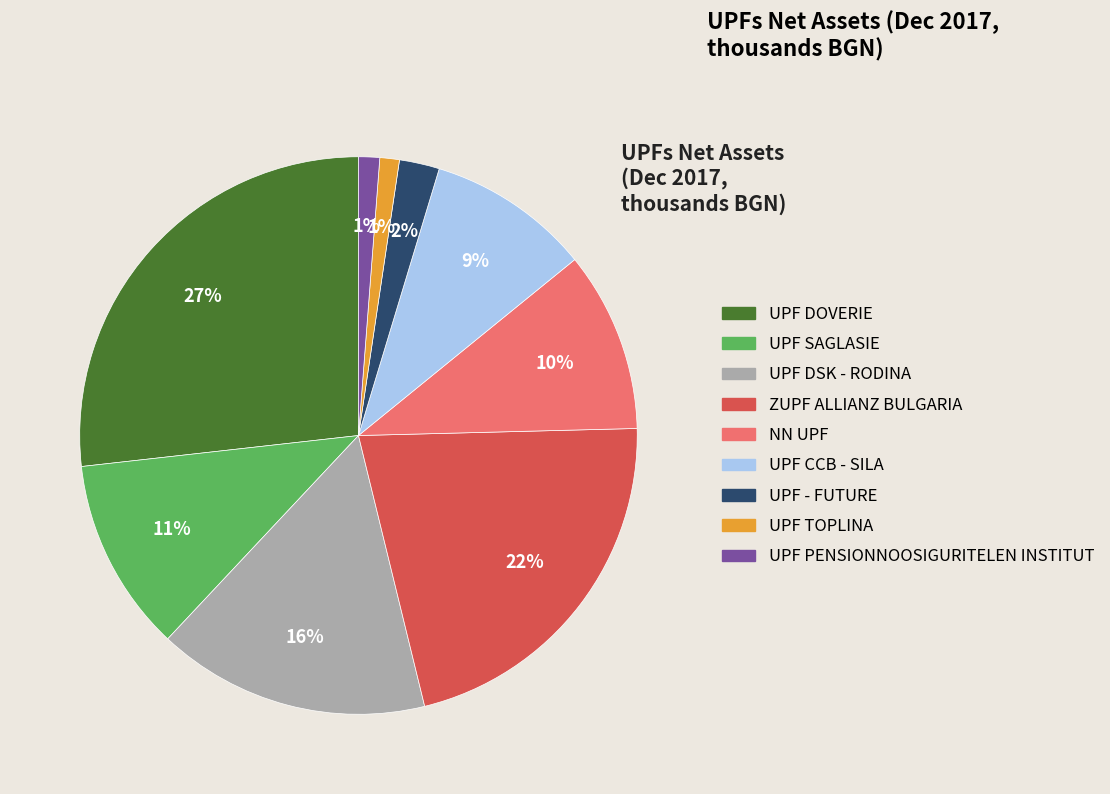

To the nearest percent, what is the average slice percentage?

11%